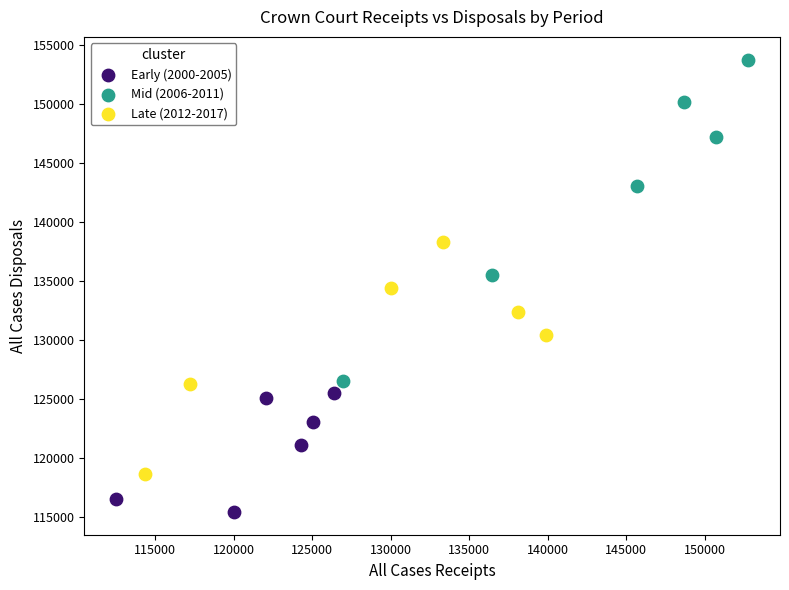

Which series contains the lowest Y value?

Early (2000-2005)